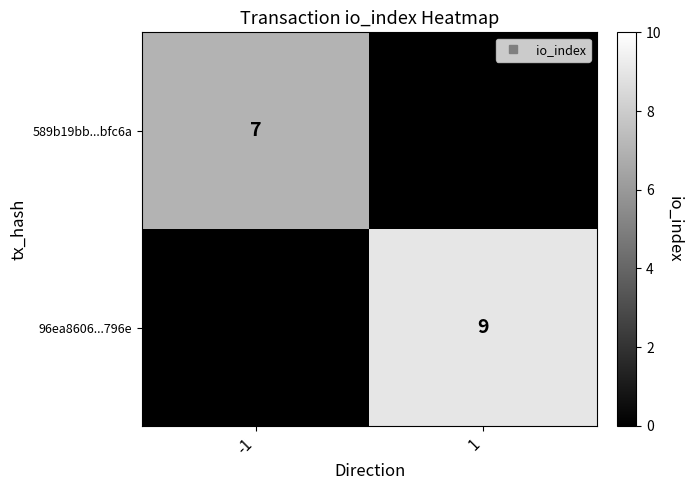

What is the difference between the 589b19bb...bfc6a values at -1 and 1?

7